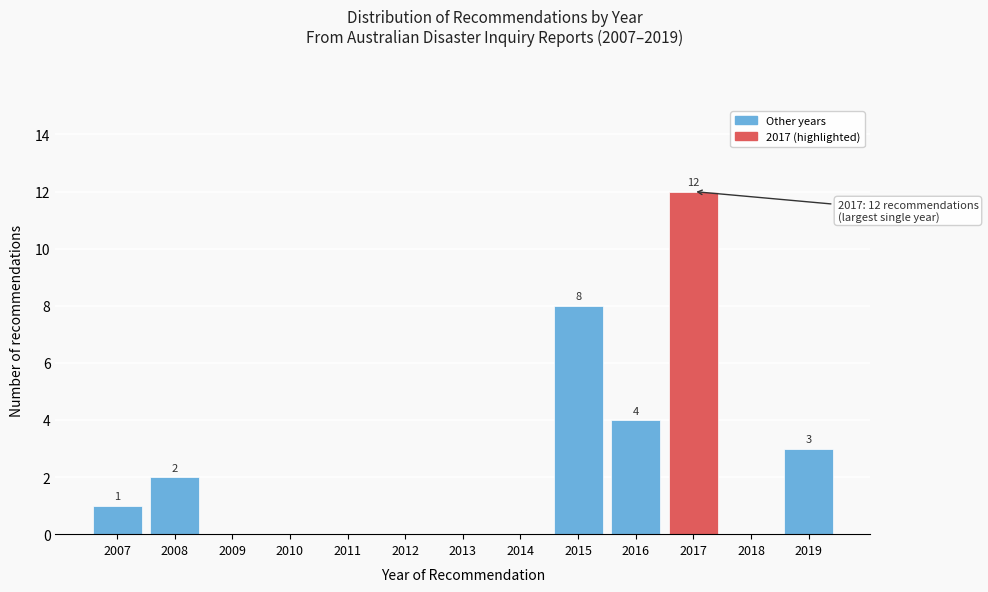

Reading left to right, list all the values displayed in this chart.

2007=1	2008=2	2009=0	2010=0	2011=0	2012=0	2013=0	2014=0	2015=8	2016=4	2017=12	2018=0	2019=3